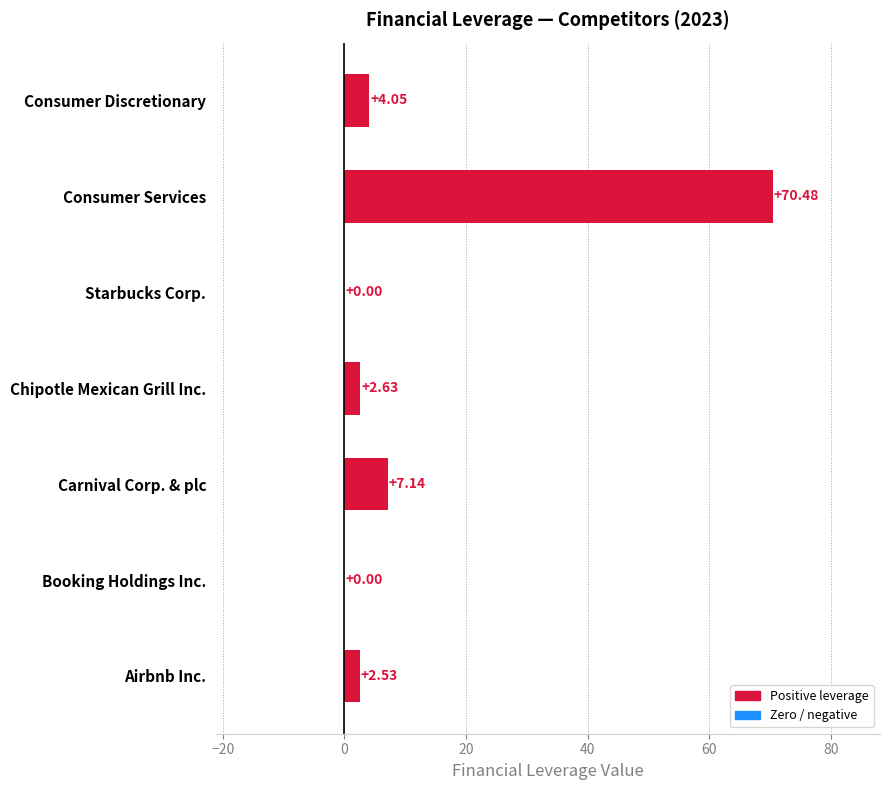

How many data points does each series have?

7